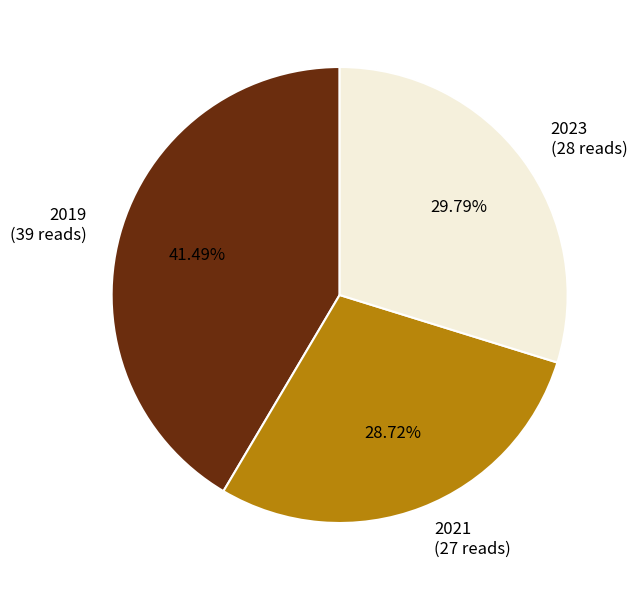

To the nearest percent, what portion does 2021 represent?

29%